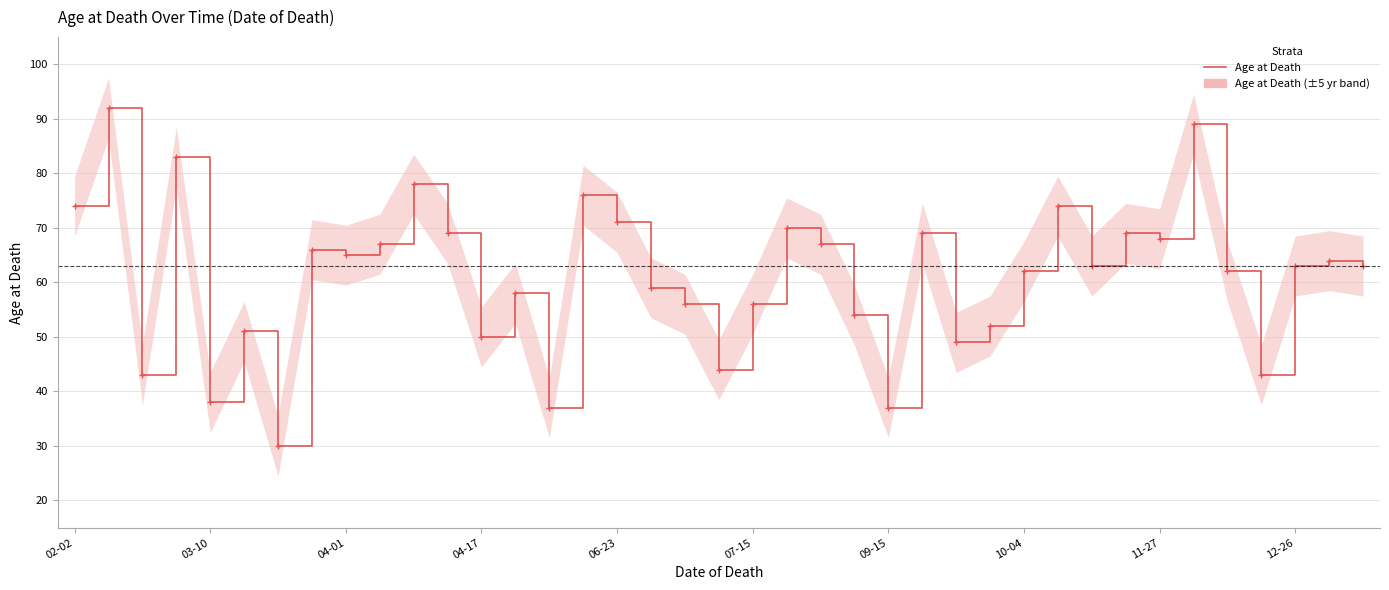

At which label does the data first exceed 63?

02-02